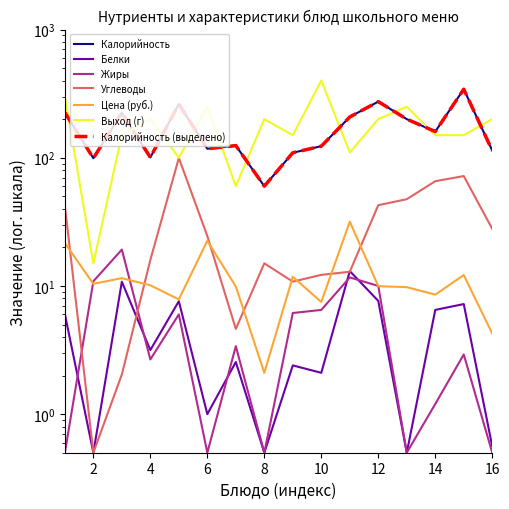

True or false: Выход (г) has a value of 150.0 at Салат из свеклы.

True